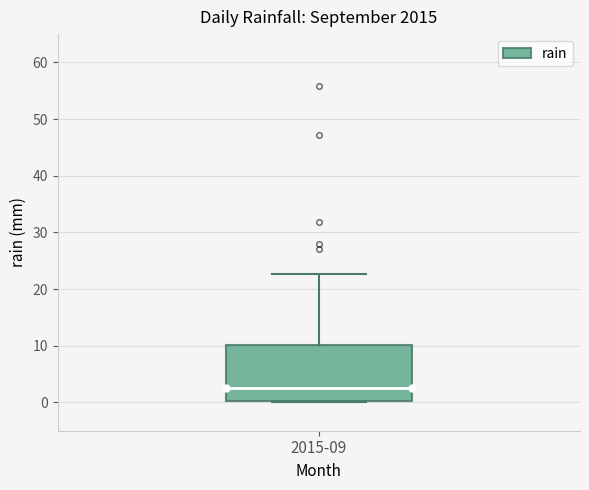

Transcribe this box plot: give where the median line is, the range the box spans, and where the two whiskers end, as read against the y-axis. The values are not printed on the chart, so give them approximately, as read against the axis.

median 3, box 0 to 10, whiskers 0 to 23